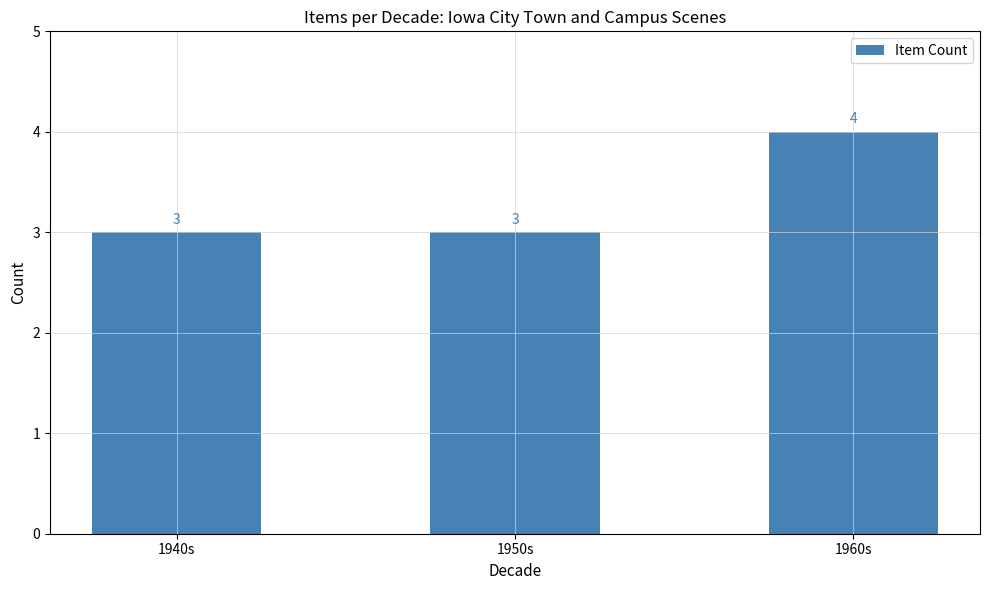

What position from the right is 1950s?

2